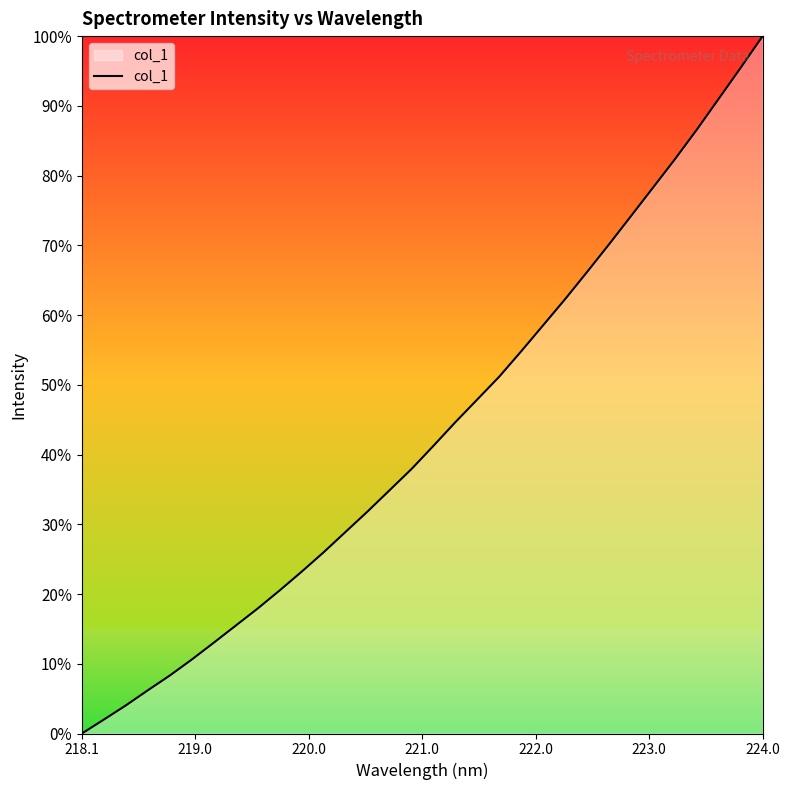

What is the maximum value shown in the chart?

100.0